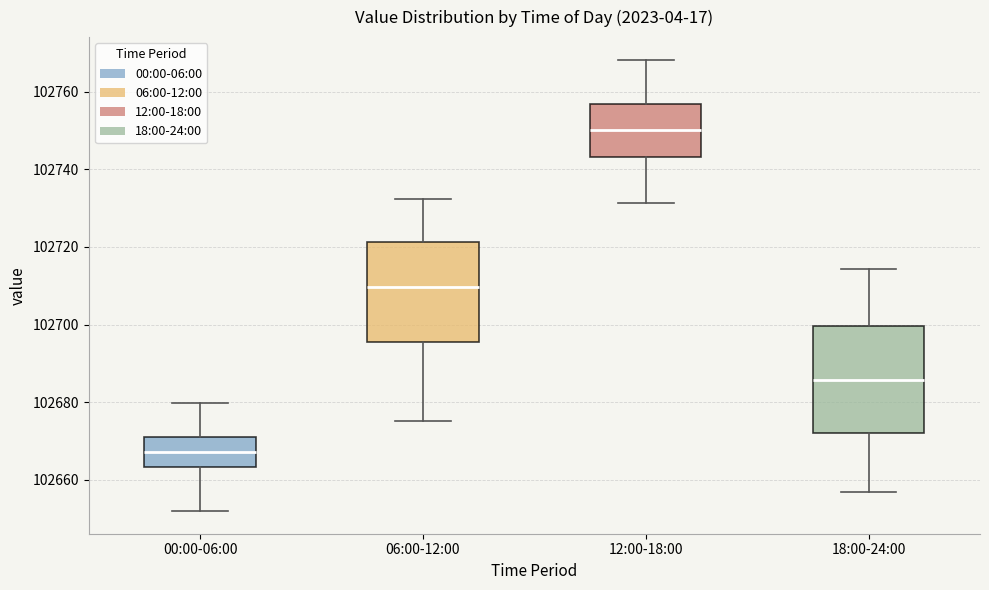

Which box's median line is the highest?

12:00-18:00